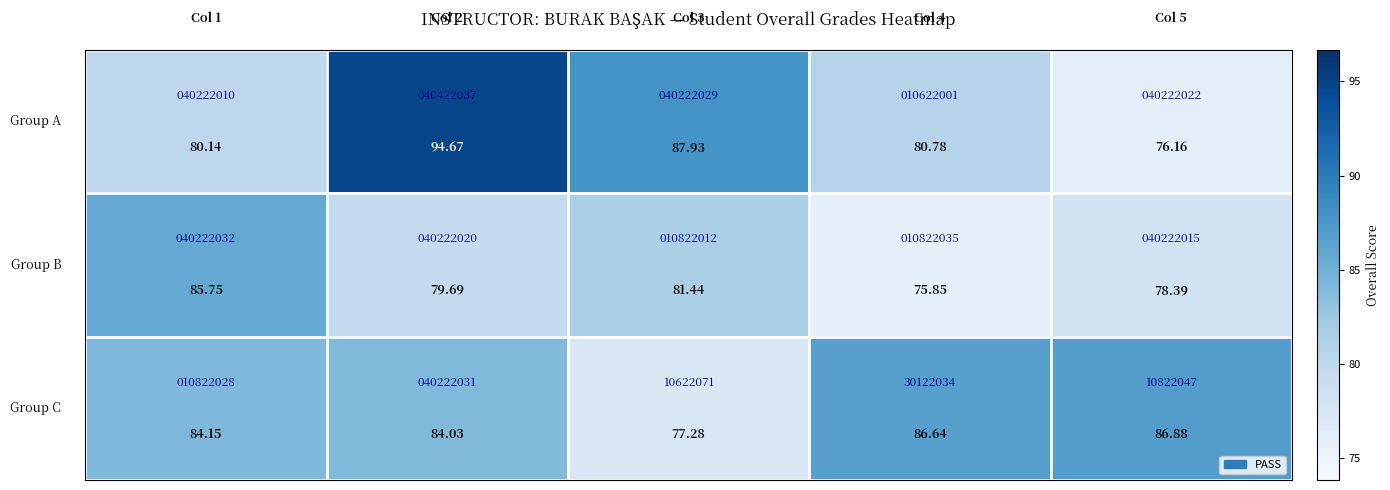

What is the spread (max minus min) of values at 3?

10.8